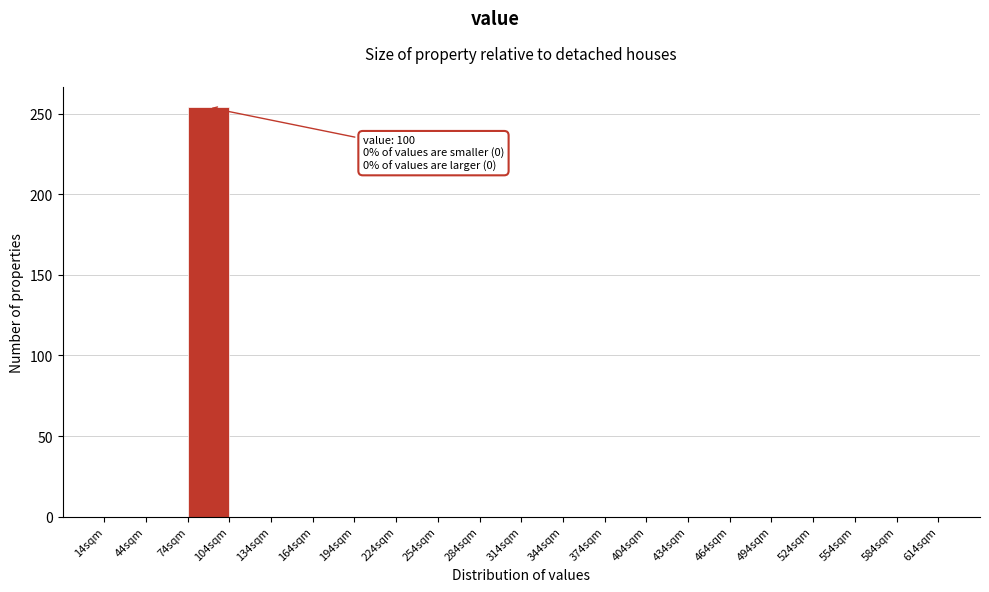

Which range on the x-axis has the tallest bar?

74 to 104